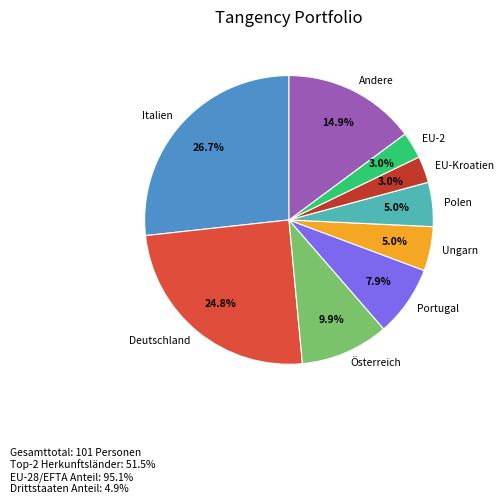

What is the largest slice in the pie chart?

Italien